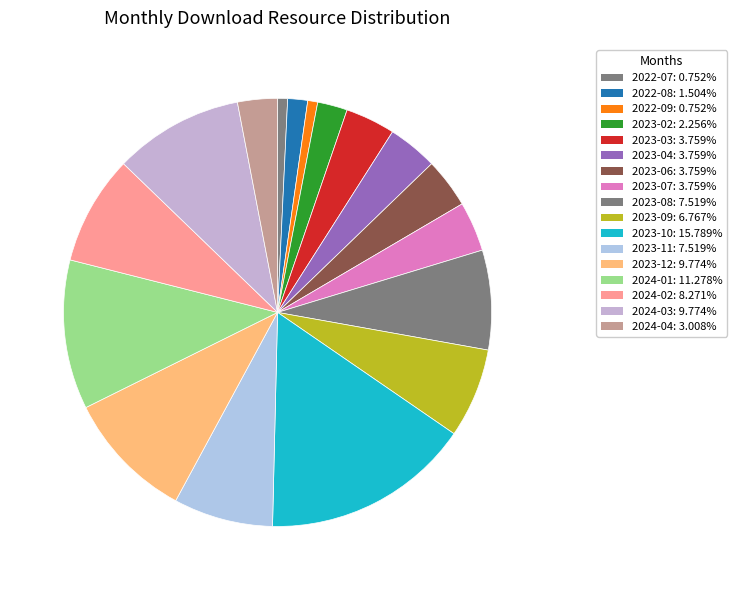

To the nearest percent, what portion does 2023-12 represent?

10%